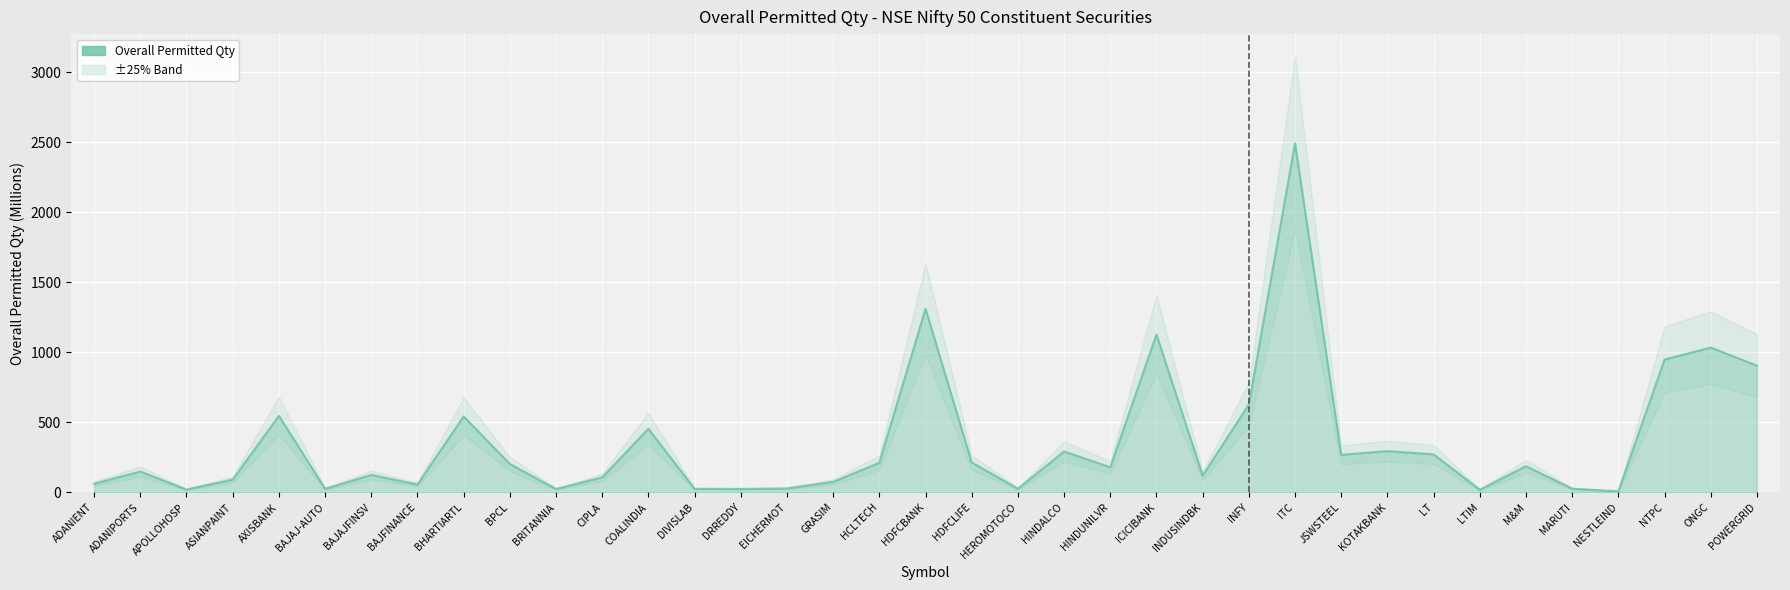

What is the maximum value shown in the chart?

2492.8